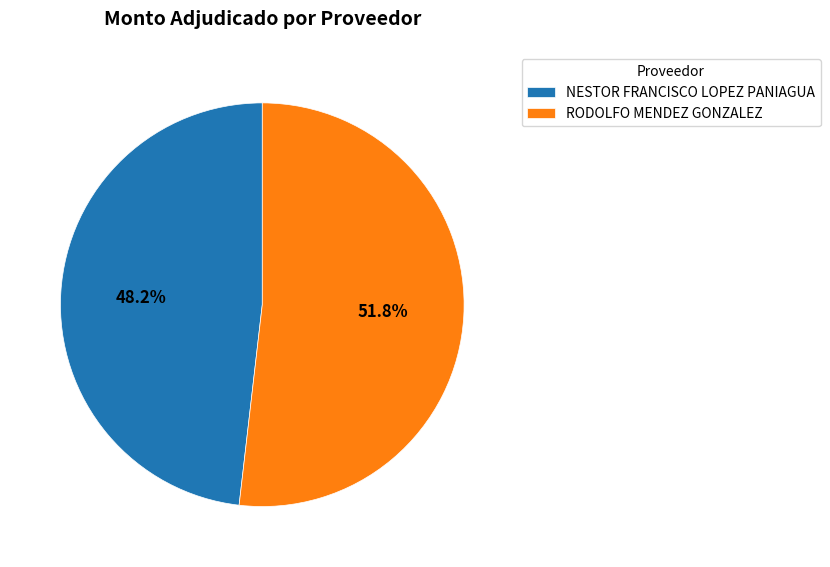

To the nearest percent, what is the average slice percentage?

50%